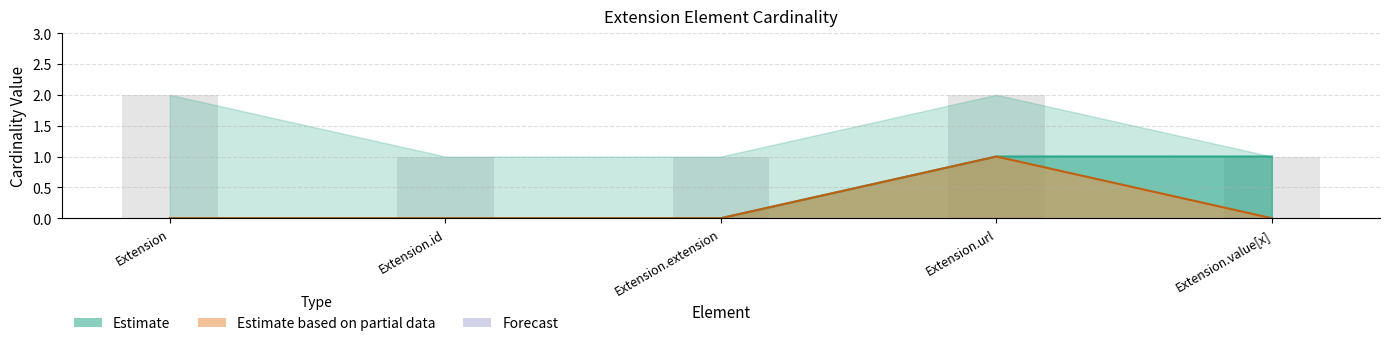

How many Base Min values are between 0 and 1?

5